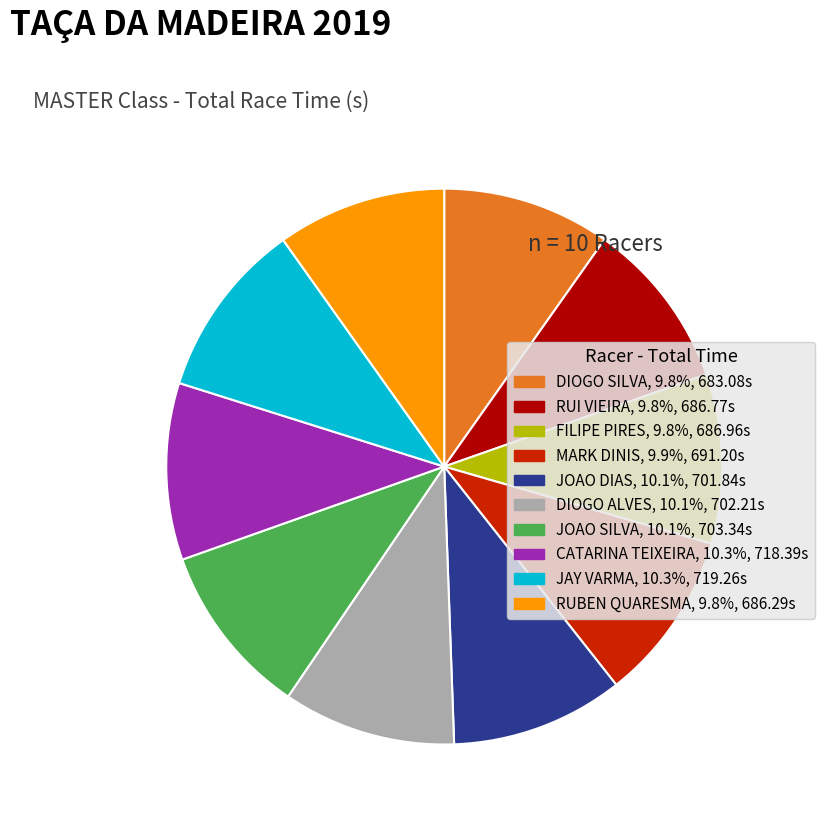

Approximately how many times larger is the value at DIOGO SILVA compared to DIOGO ALVES?

1.0